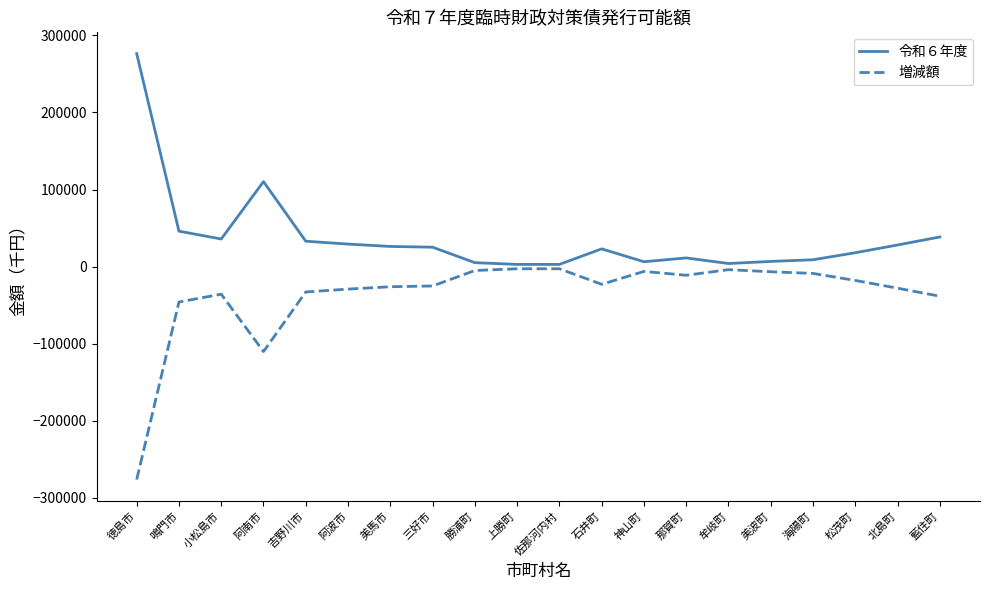

At which category does the chart reach its peak across all series?

徳島市